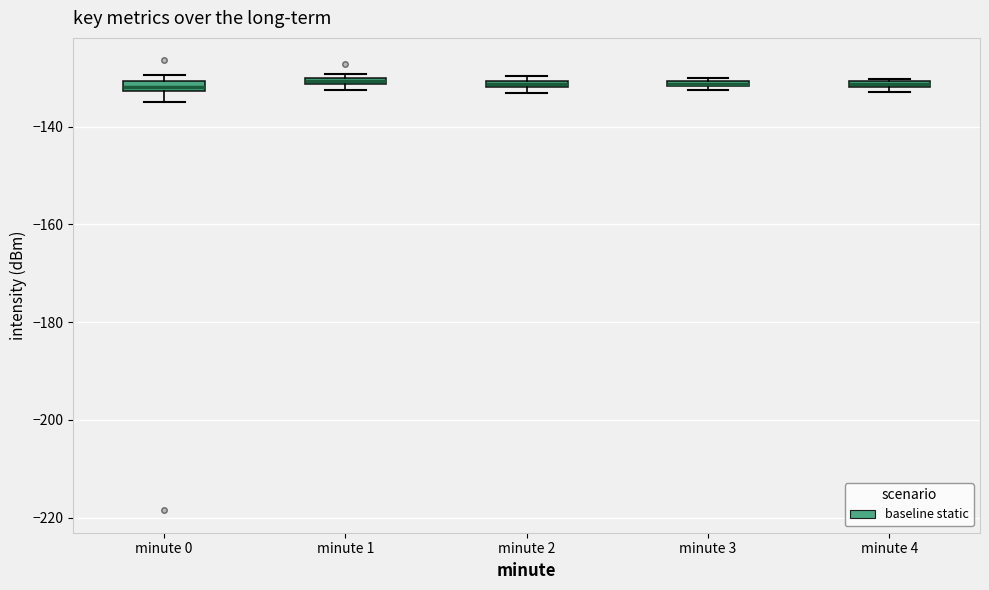

Where is the lower edge of the box for minute 1 on the y-axis? The values are not printed on the chart, so give them approximately, as read against the axis.

-132